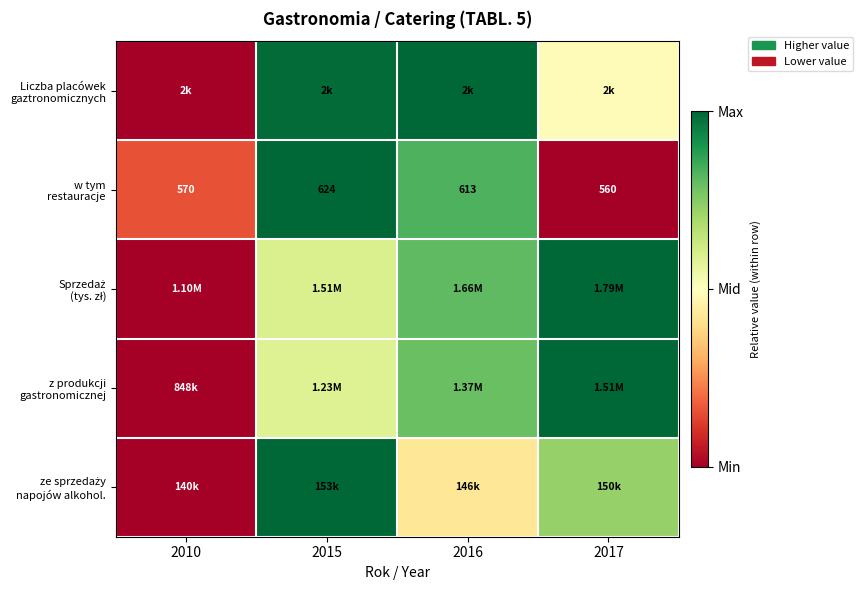

At how many categories does at least one series exceed 0?

4